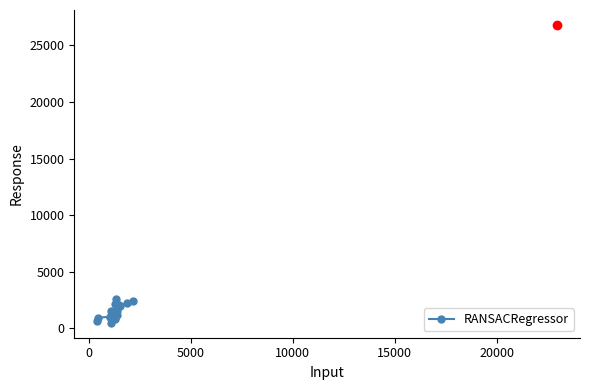

True or false: there are more than 2 points higher than both neighbors.

True